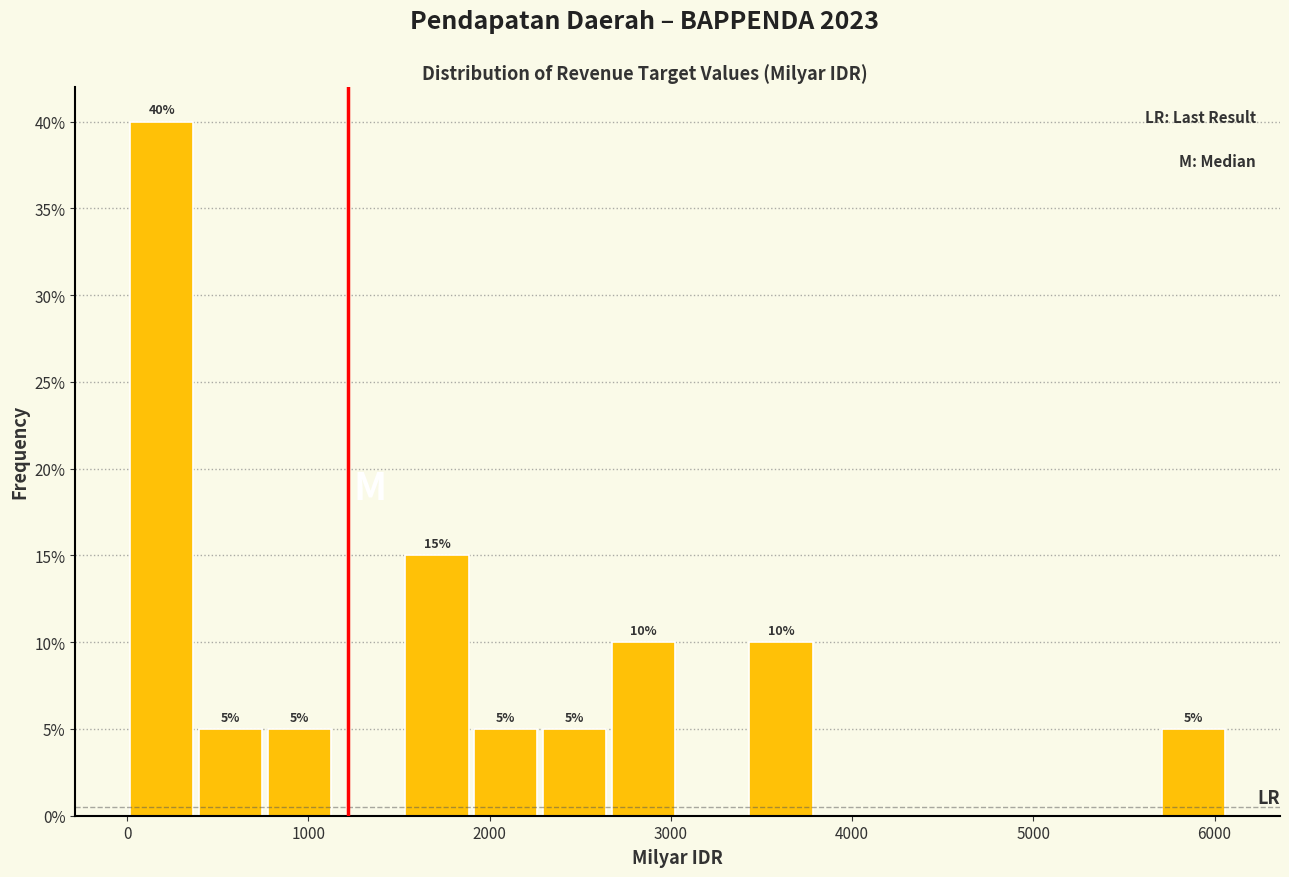

Around what value on the x-axis is the tallest bar? Give the approximate position of its centre, as read against the axis.

200